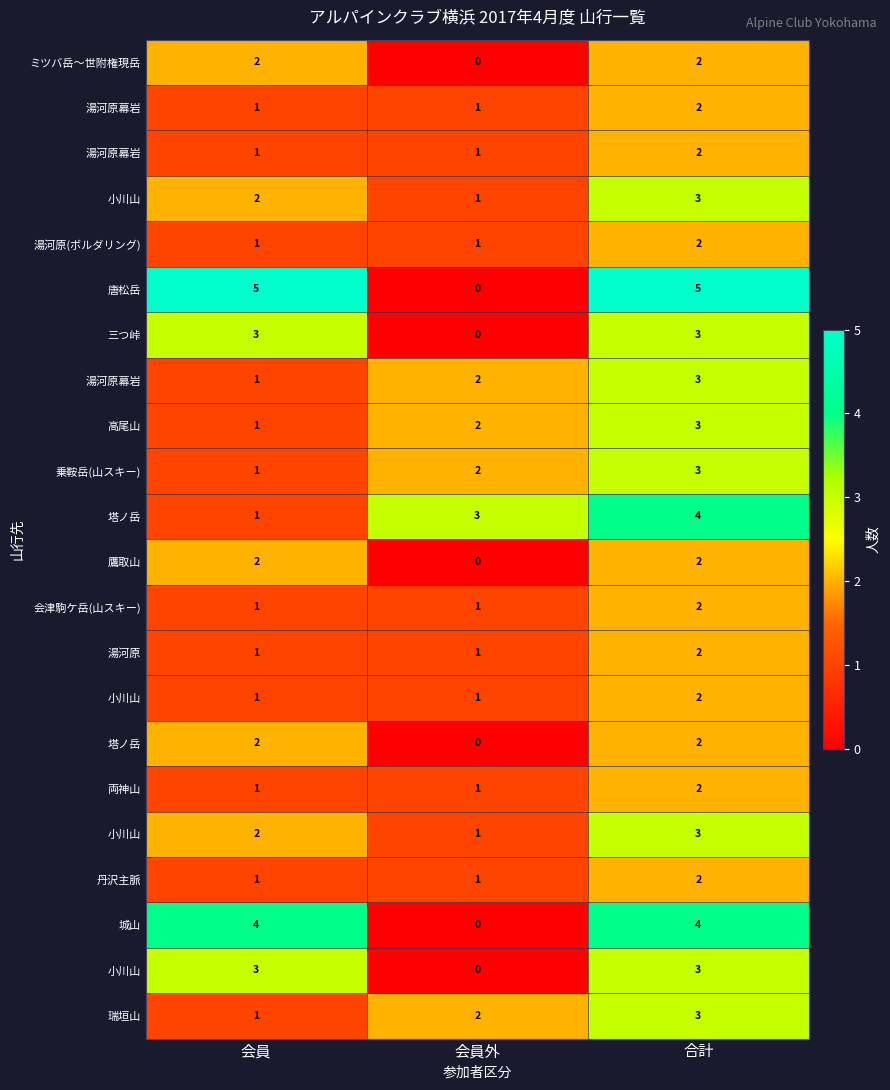

How many data points does each series have?

3